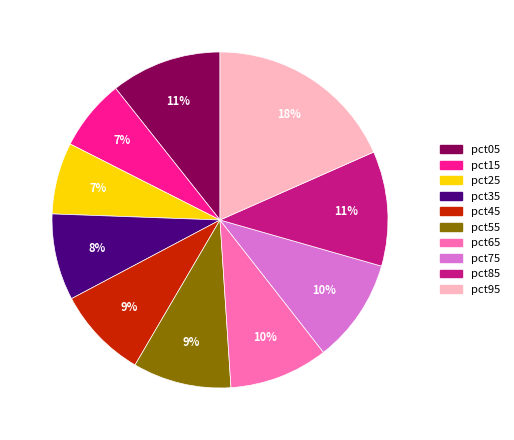

Is there a majority slice in this chart?

No